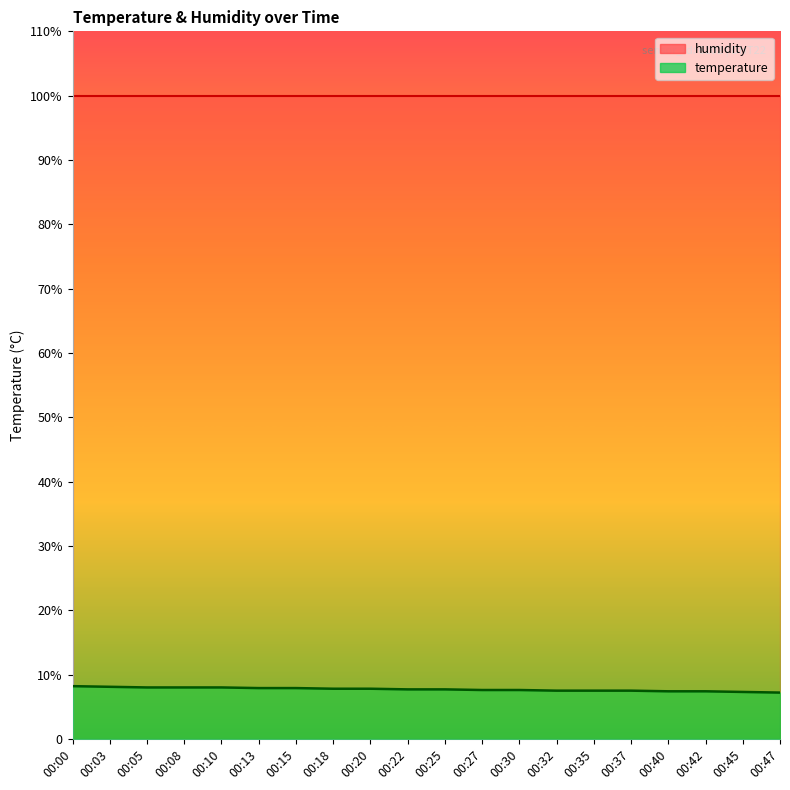

The value at 00:20 is 7.8. True or false?

True